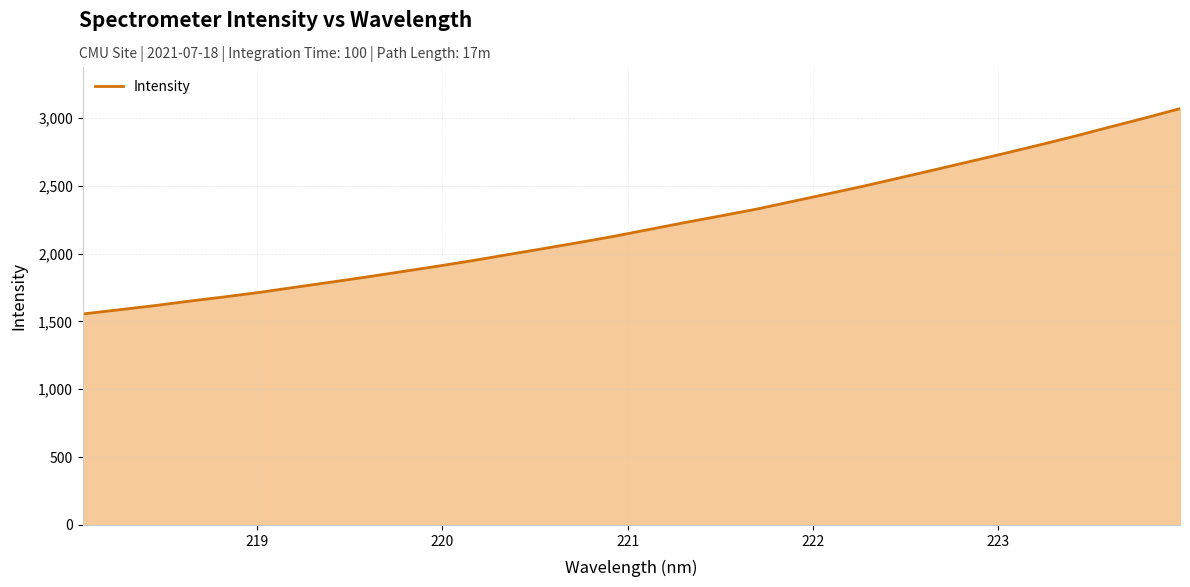

What is the greatest value displayed?

3067.7